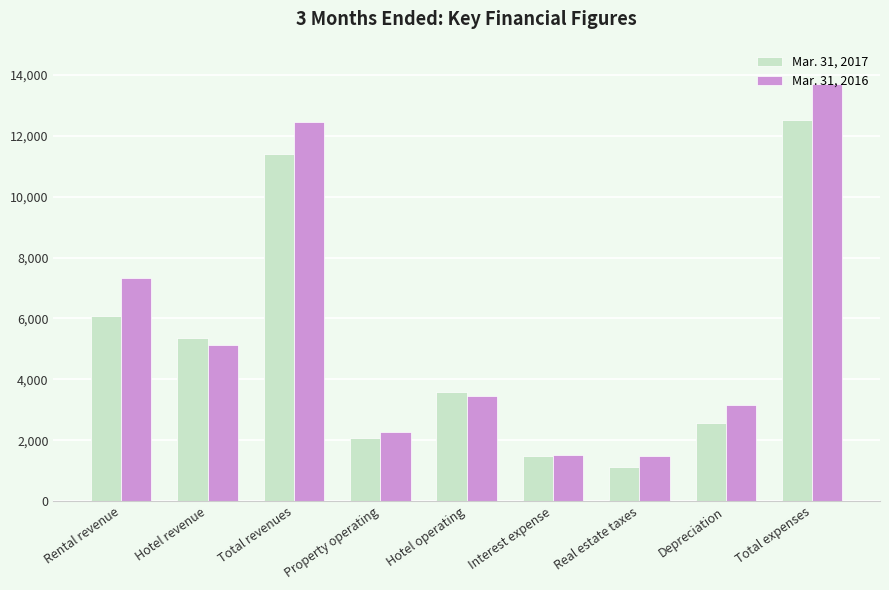

Which series has the largest range (max minus min)?

Mar. 31, 2016